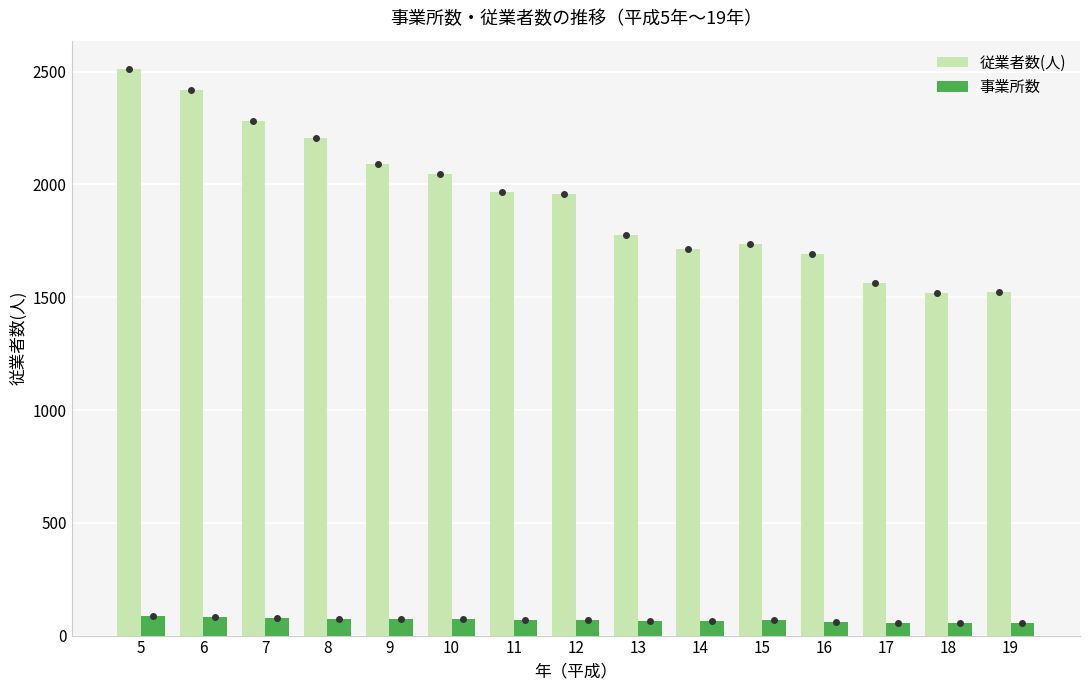

Which label corresponds to the largest value in the chart?

5